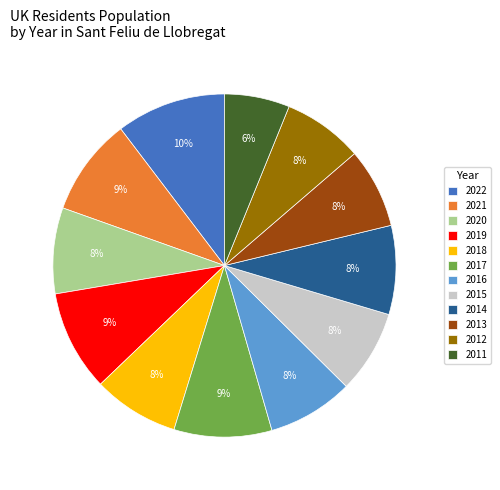

What percentage is the 2017 slice, to the nearest percent?

9%